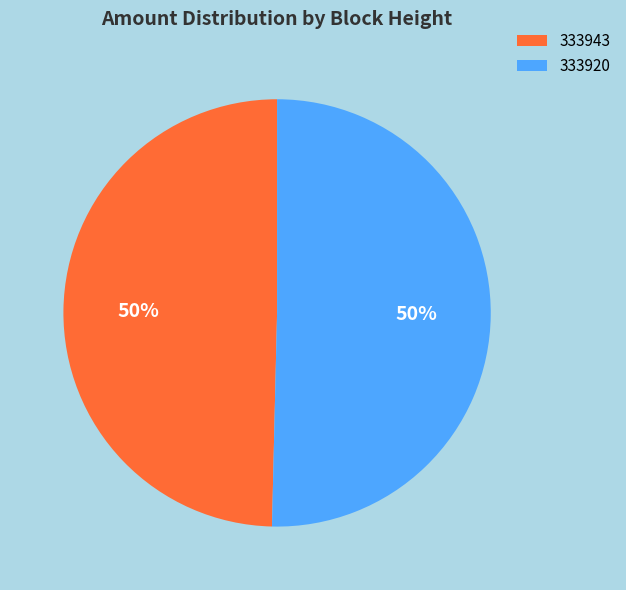

Combined, do 333920 and 333943 account for over 50%?

Yes